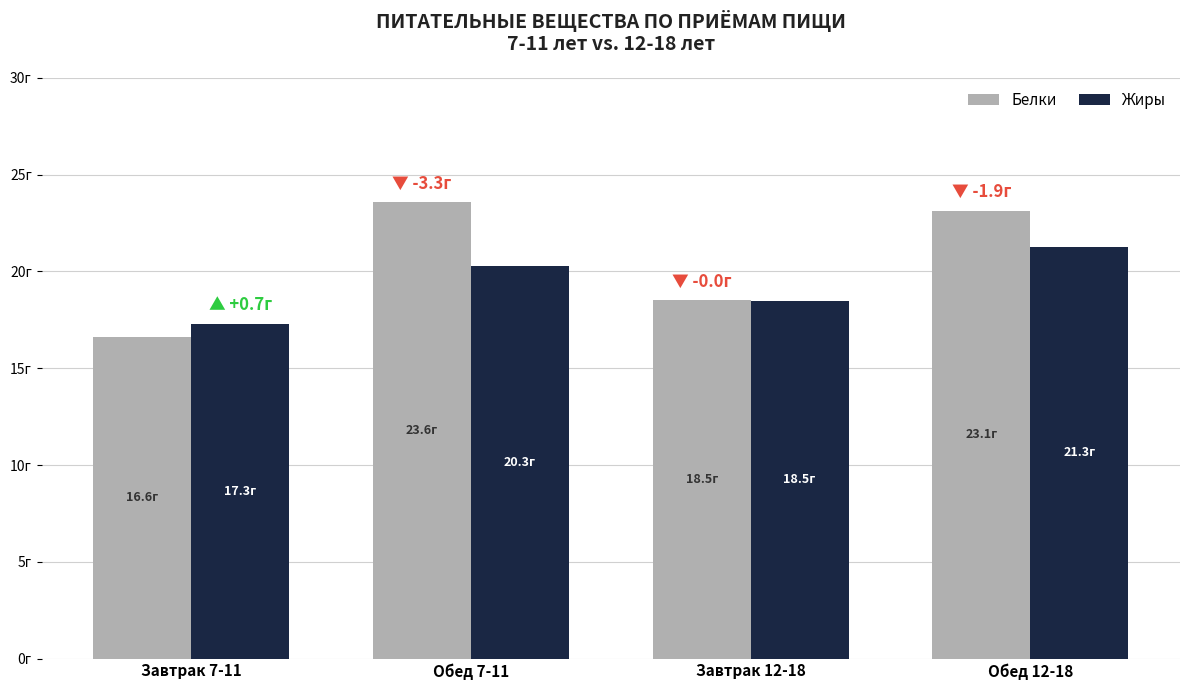

Does the chart contain any negative values?

No